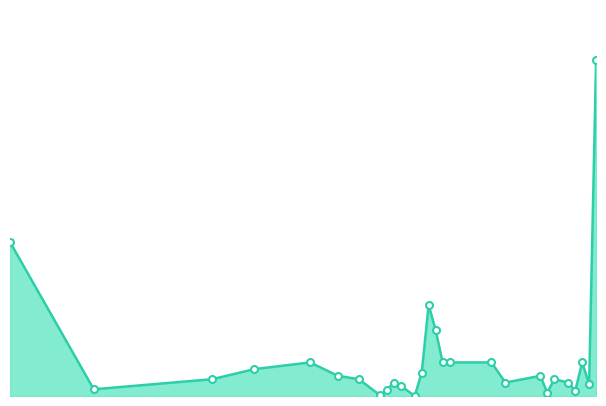

At which category does the data reach its first local peak?

2023/09/15